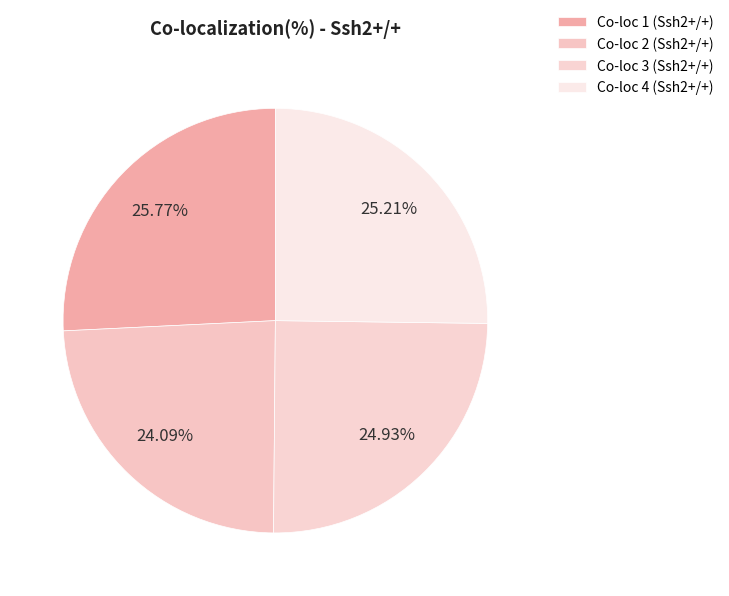

Is there a majority slice in this chart?

No